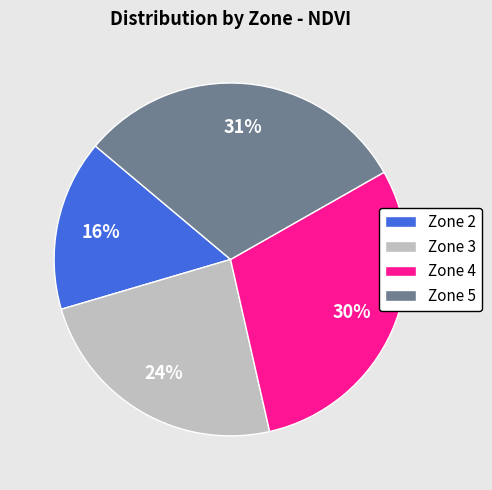

What is the ratio of the value at Zone 3 to the value at Zone 4?

0.8